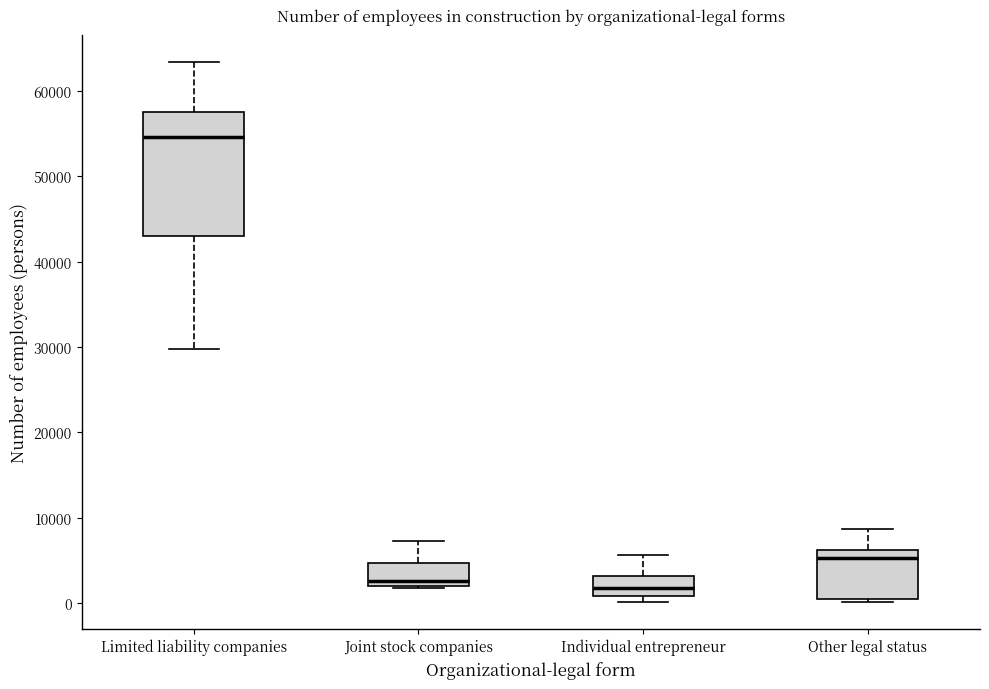

Comparing the boxes themselves (not the whiskers), which one is the tallest?

Limited liability companies